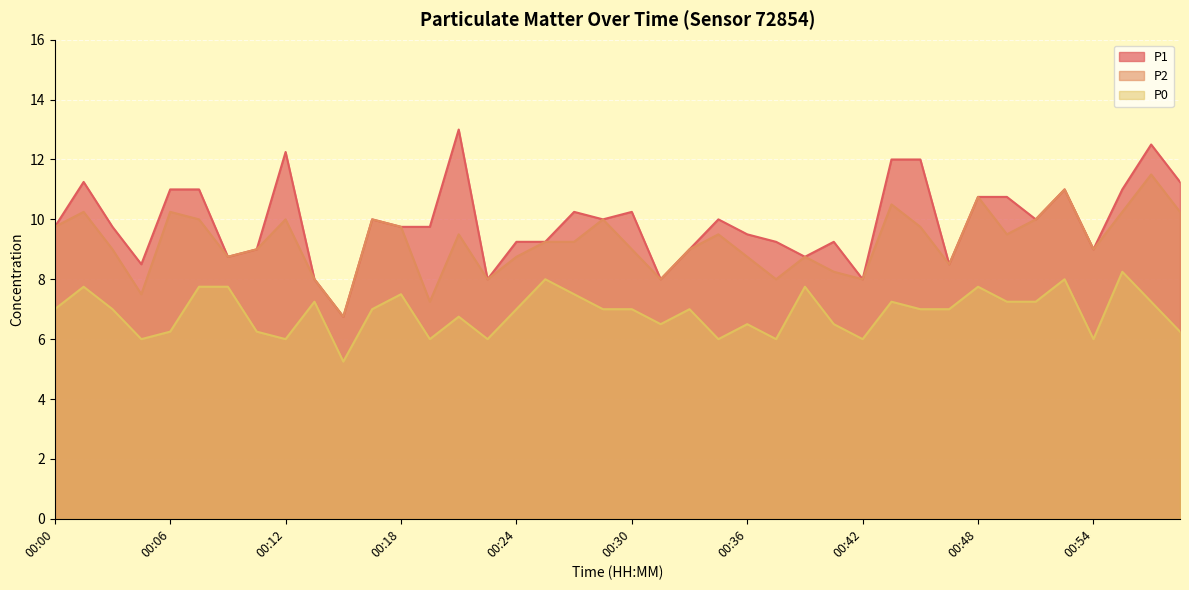

What is the sum of all P1 values?

396.0